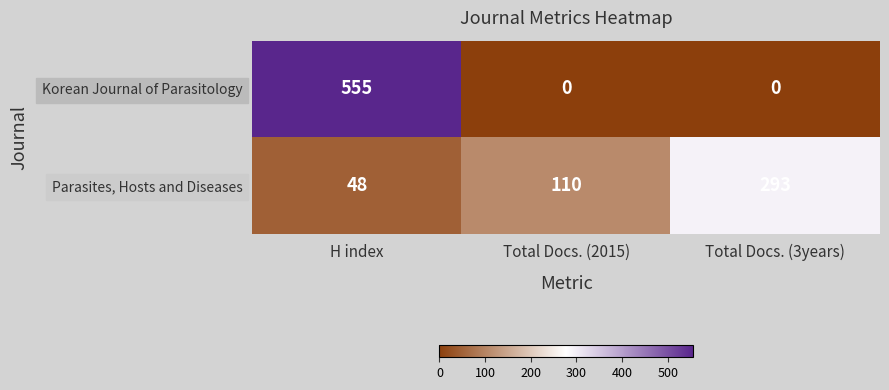

What is the total value across all series at Total Docs. (3years)?

293